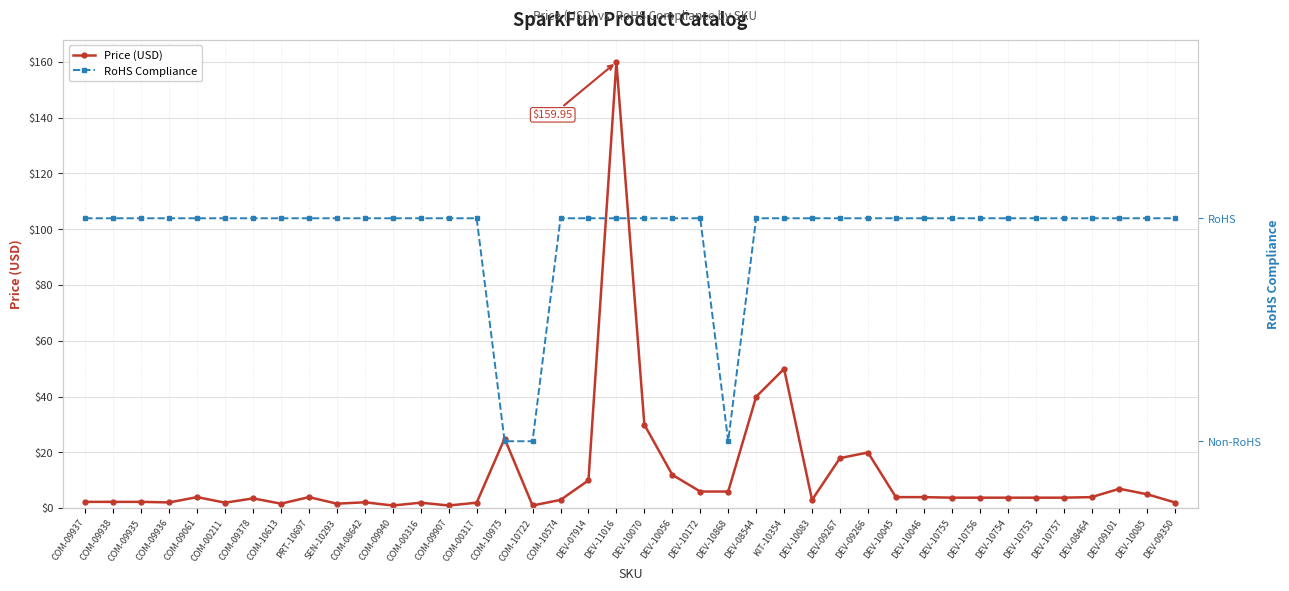

What is the difference between the maximum and minimum values in the RoHS Compliance series?

1.0